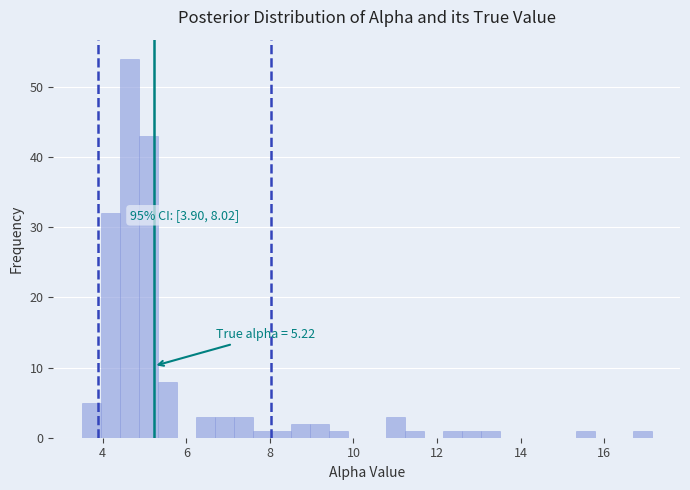

Read against the x-axis, roughly where is the centre of the tallest bar?

4.6